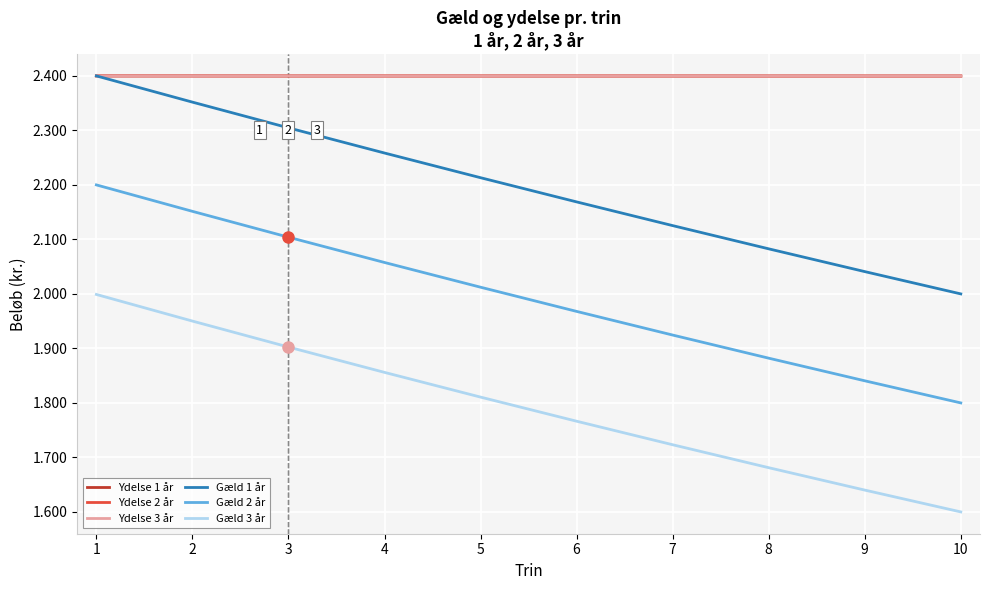

List the labels in order of Gæld 2 år value, largest first.

1, 2, 3, 4, 5, 6, 7, 8, 9, 10